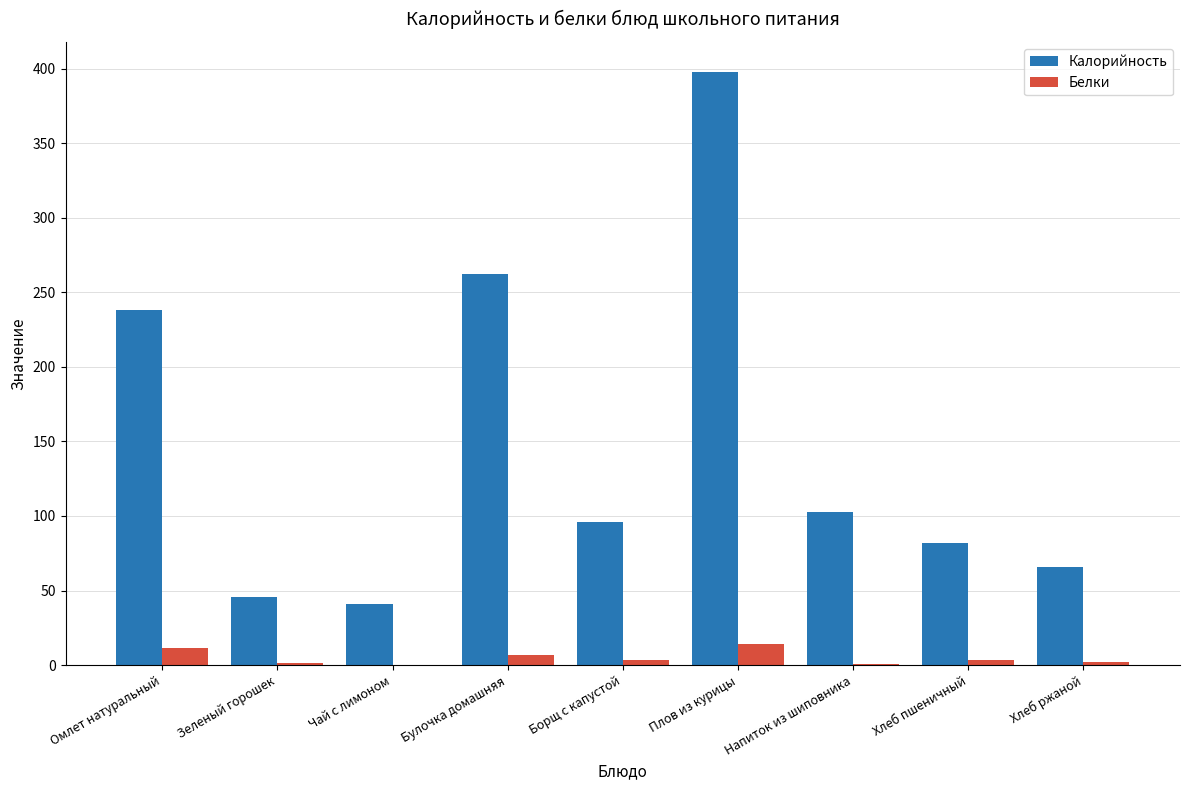

What is the total value across all series at Чай с лимоном?

41.2